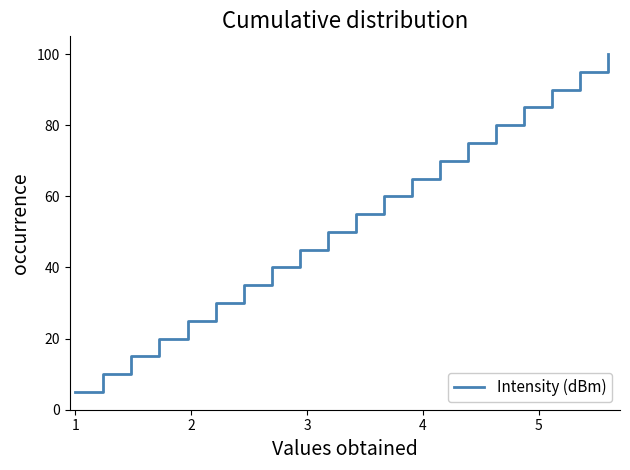

What is the smallest value displayed?

5.0